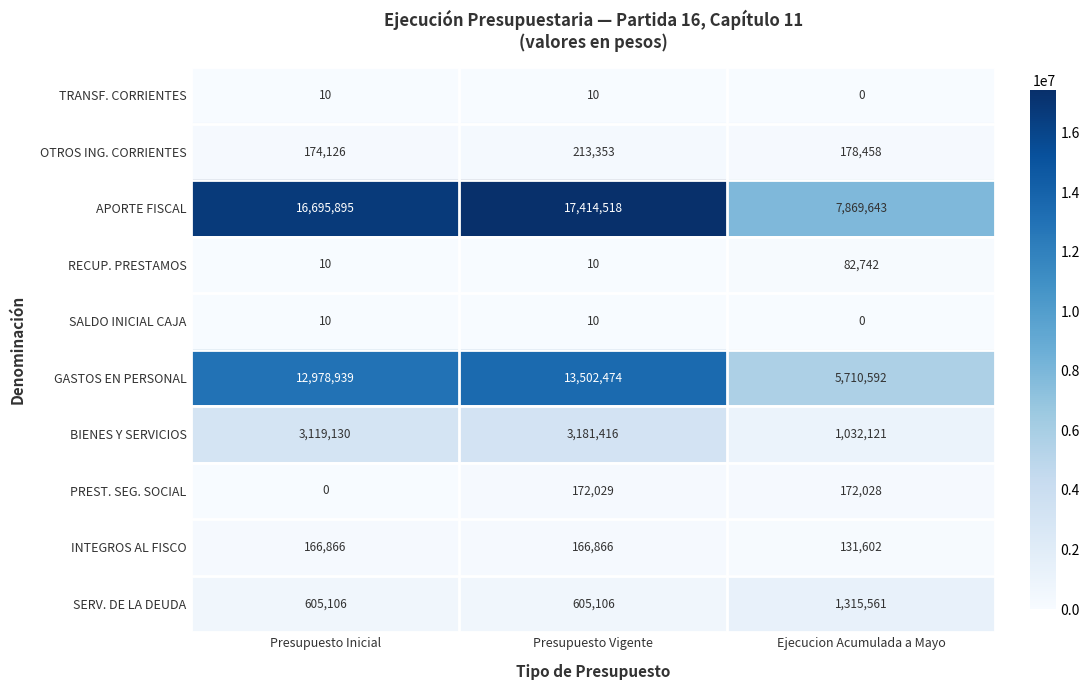

Is it true that APORTE FISCAL equals 12282407 at Ejecucion Acumulada a Mayo?

False